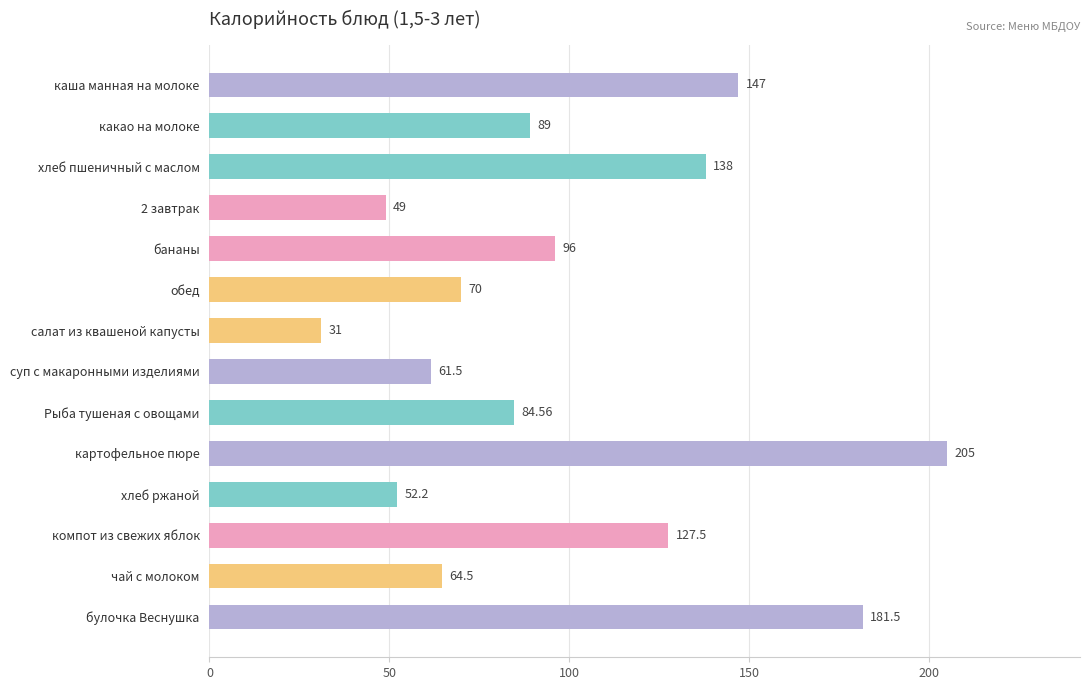

Which label corresponds to the smallest value in the chart?

салат из квашеной капусты